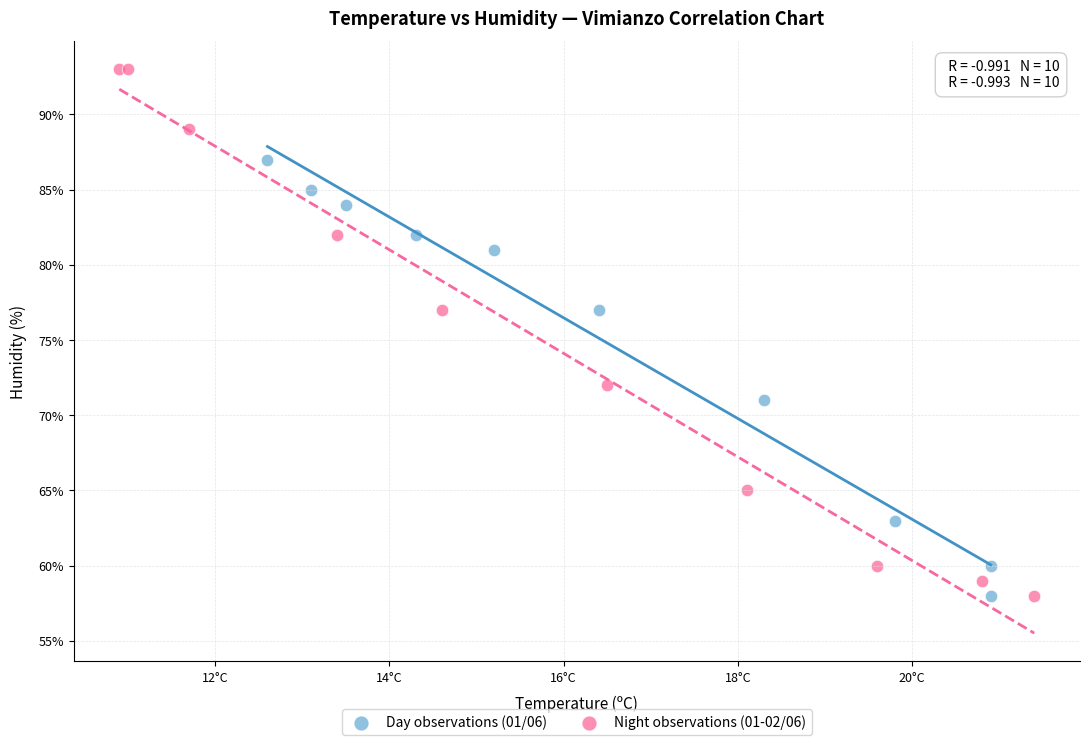

Which series has the widest spread of Y values?

Night observations (01-02/06)